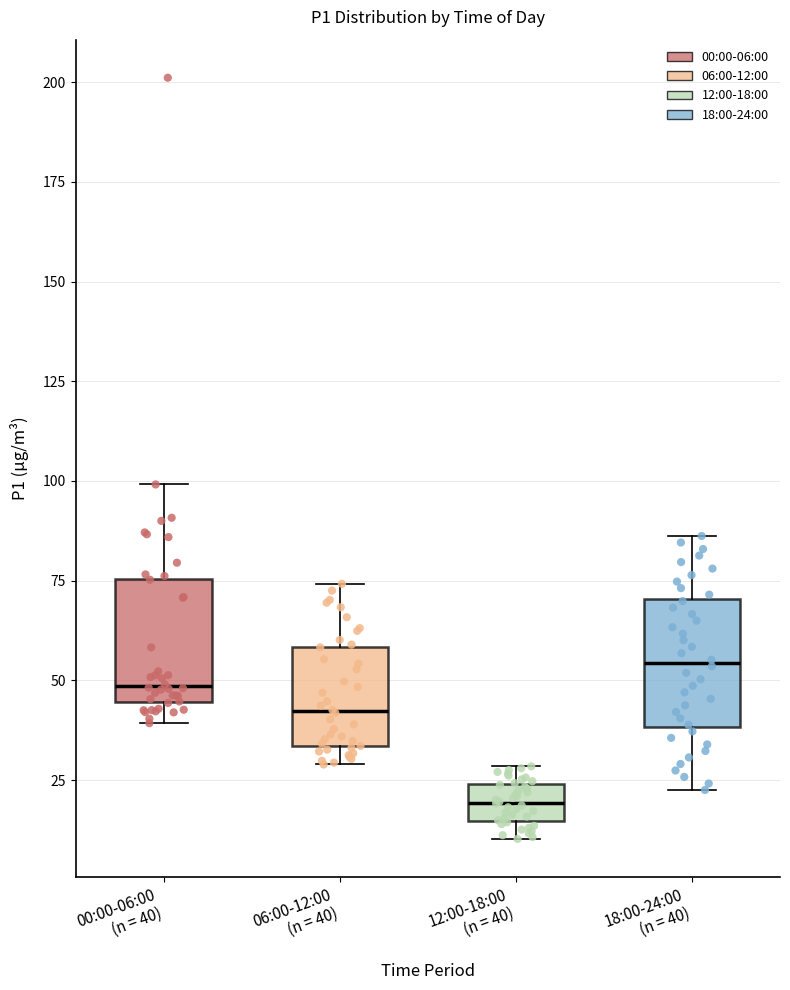

Where is the upper edge of the box for 18:00-24:00 (n = 40) on the y-axis? The values are not printed on the chart, so give them approximately, as read against the axis.

70